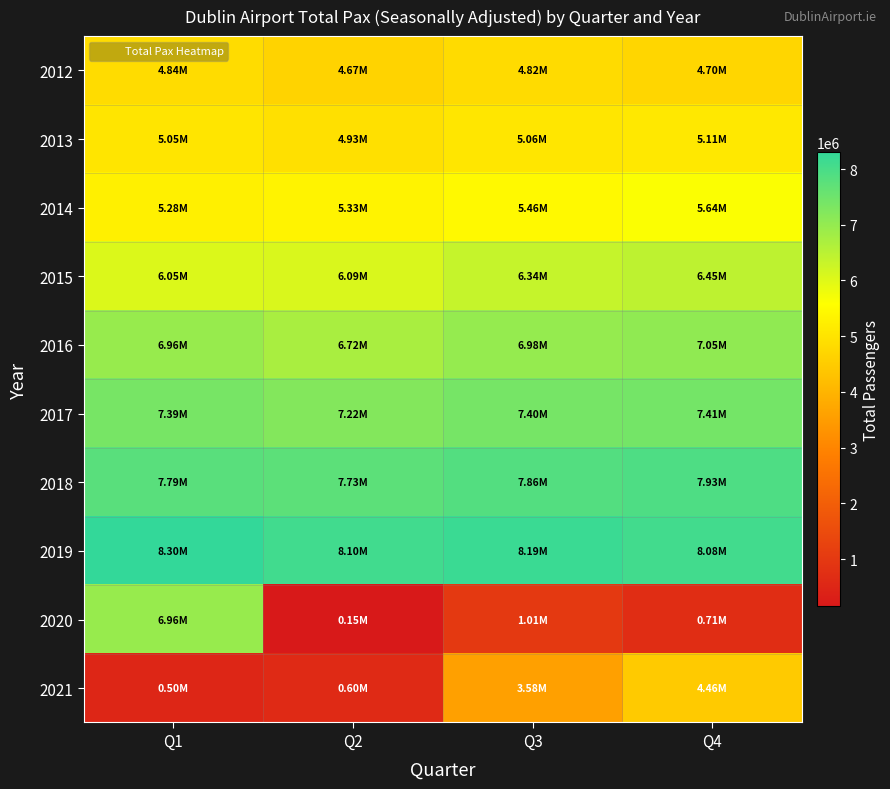

Which label corresponds to the largest value in the chart?

Q1